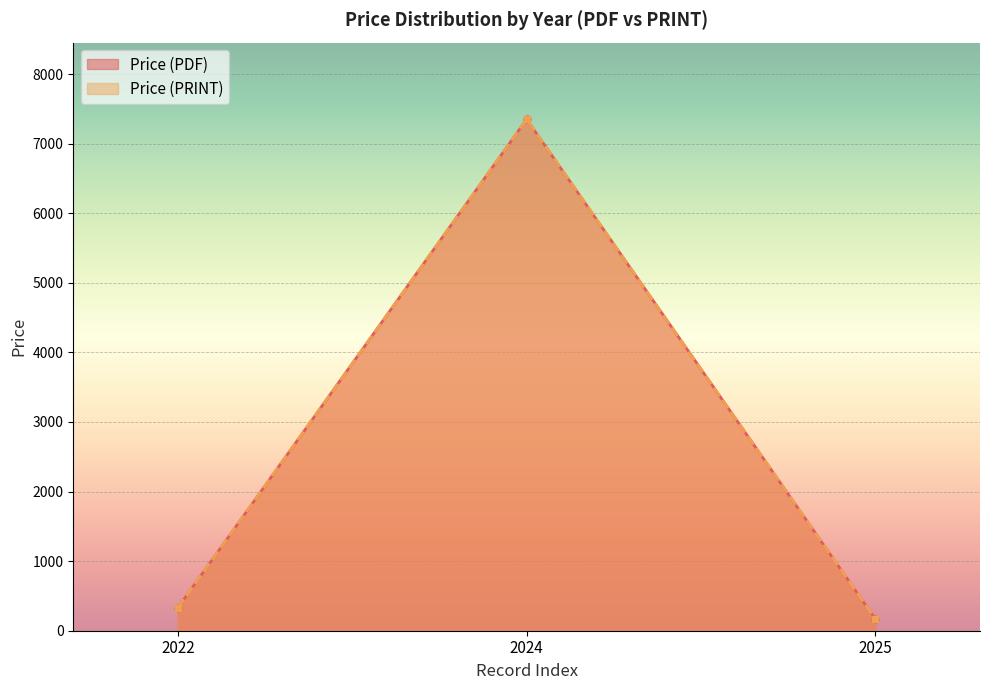

The Price (PDF) series shows 82.2 at 2025. True or false?

True